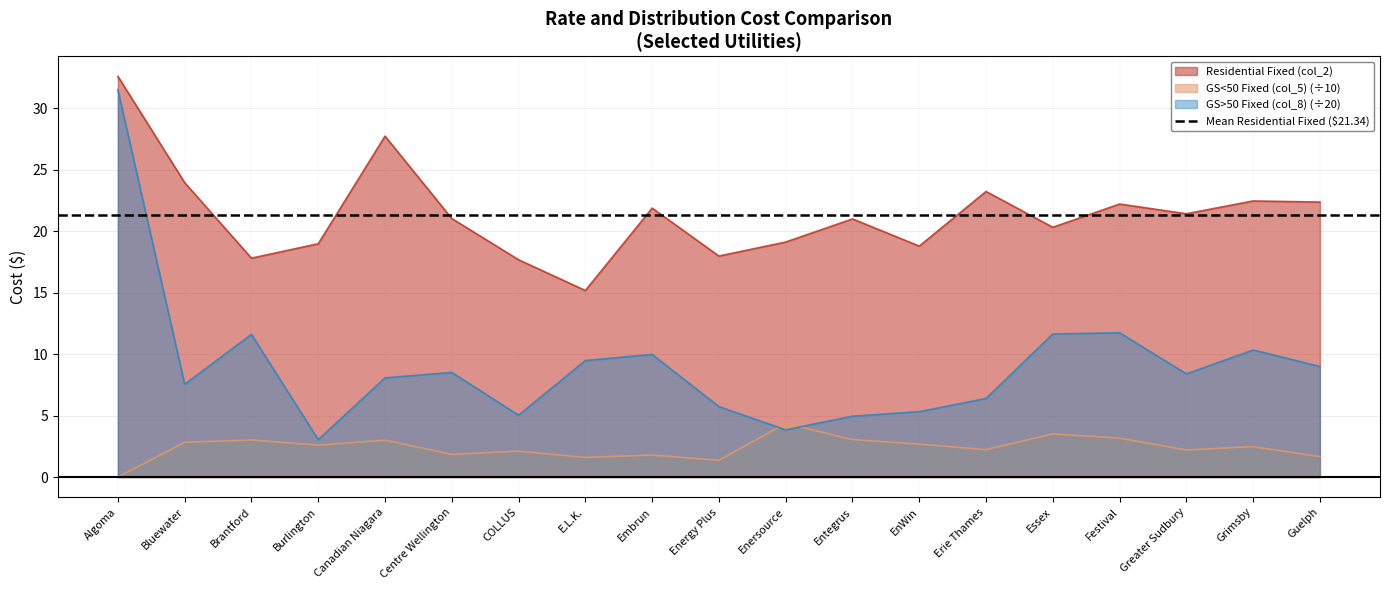

What is the difference between the GS<50 Fixed (col_5) values at Entegrus and Guelph?

1.4